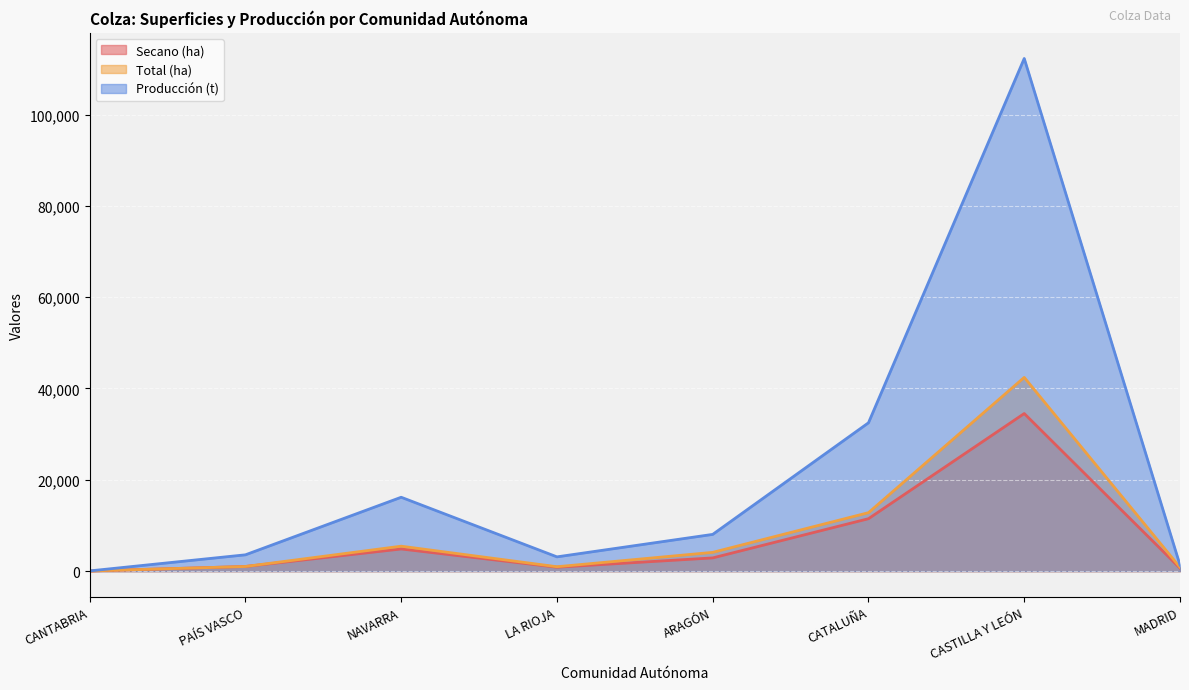

Reading left to right, extract all data points from this chart.

Secano (ha): CANTABRIA=37	PAÍS VASCO=1022	NAVARRA=4857	LA RIOJA=863	ARAGÓN=2899	CATALUÑA=11486	CASTILLA Y LEÓN=34516	MADRID=648
Total (ha): CANTABRIA=37	PAÍS VASCO=1022	NAVARRA=5467	LA RIOJA=968	ARAGÓN=4116	CATALUÑA=12806	CASTILLA Y LEÓN=42432	MADRID=831
Producción (t): CANTABRIA=54	PAÍS VASCO=3577	NAVARRA=16184	LA RIOJA=3129	ARAGÓN=8051	CATALUÑA=32489	CASTILLA Y LEÓN=112272	MADRID=1328